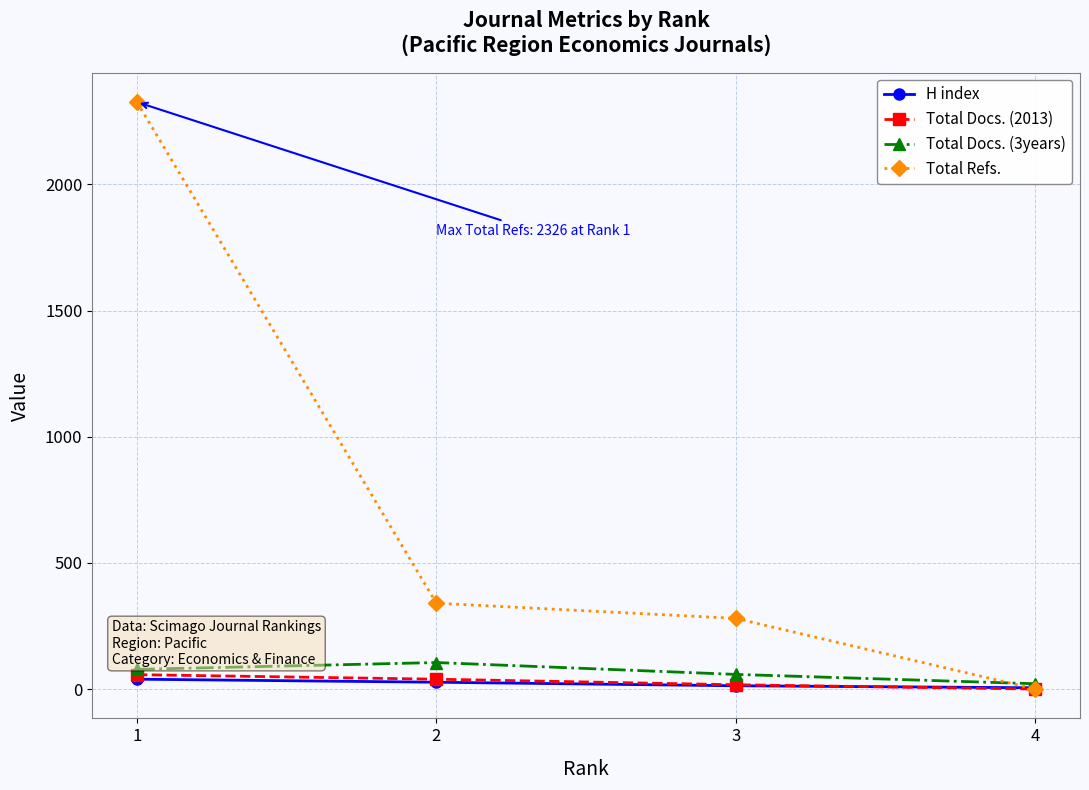

Which series has the widest spread of values?

Total Refs.